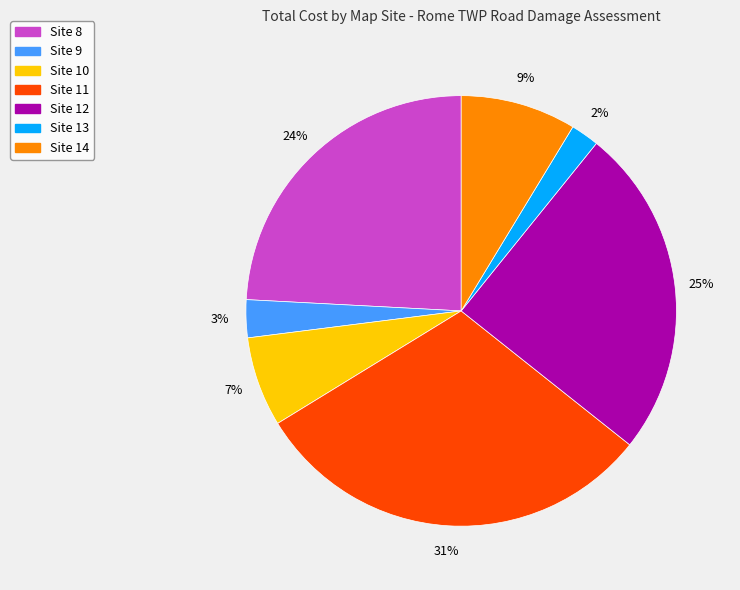

Does Site 13 account for over 50% of the chart?

No